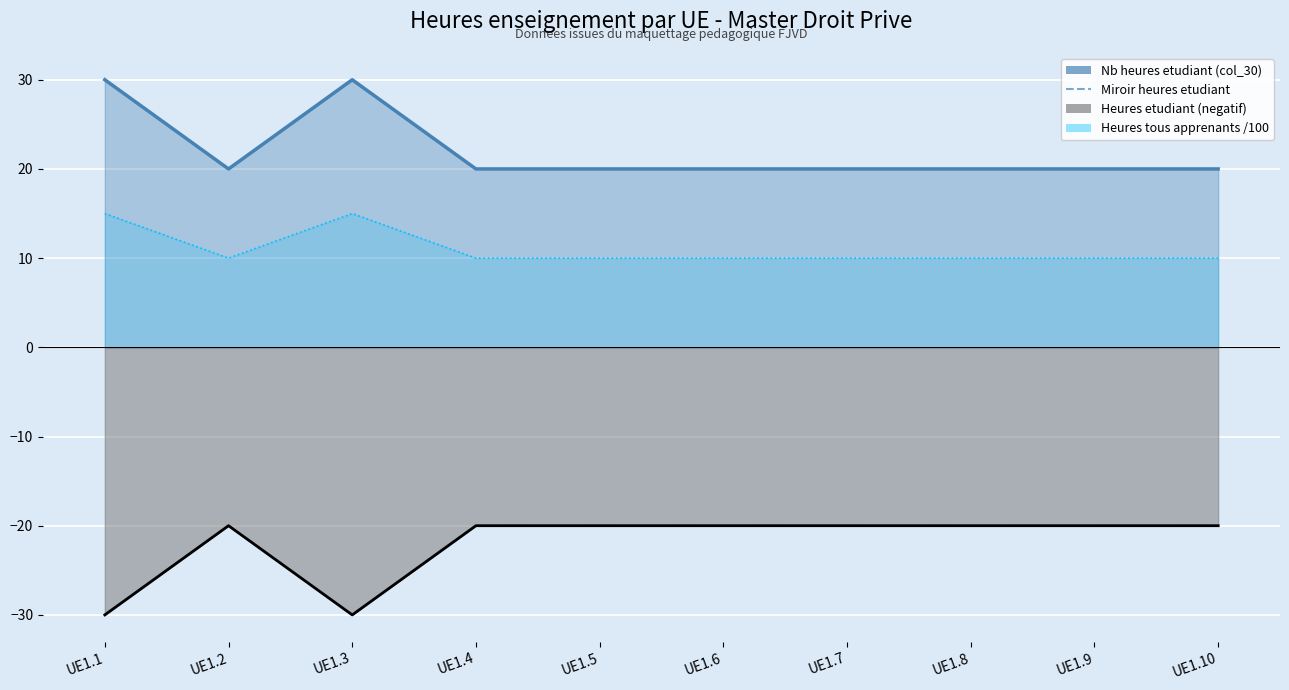

How many interior local valleys (lower than both neighbors) does the data have?

1